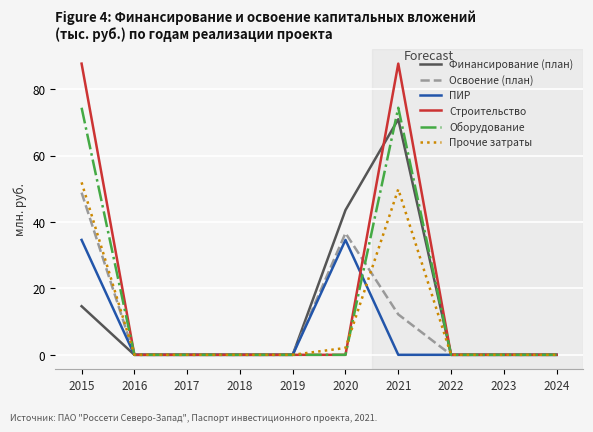

What is the maximum value shown in the chart?

87.8